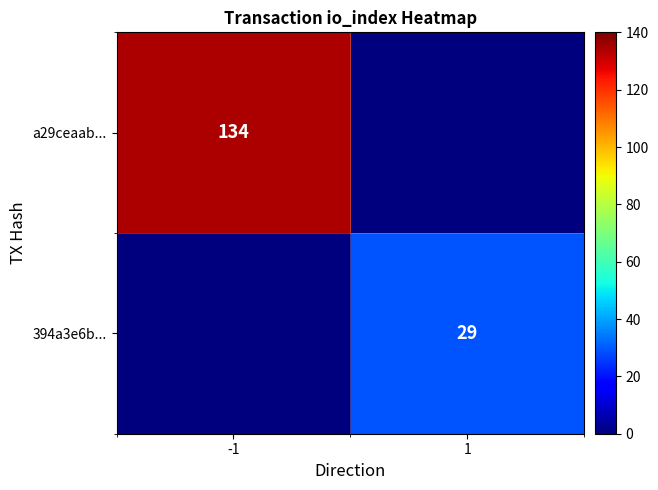

The a29ceaab... series shows 134 at -1. True or false?

True